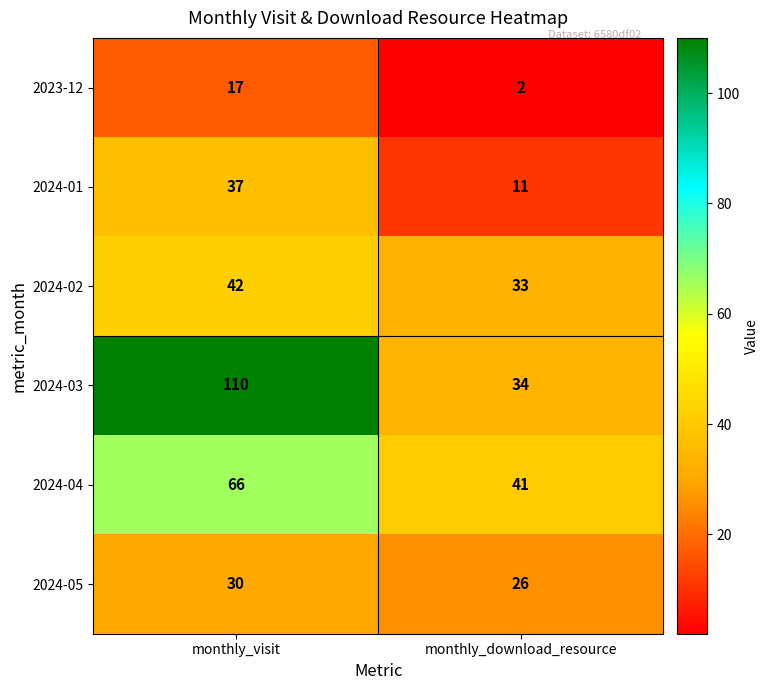

At how many categories does at least one series exceed 66?

1